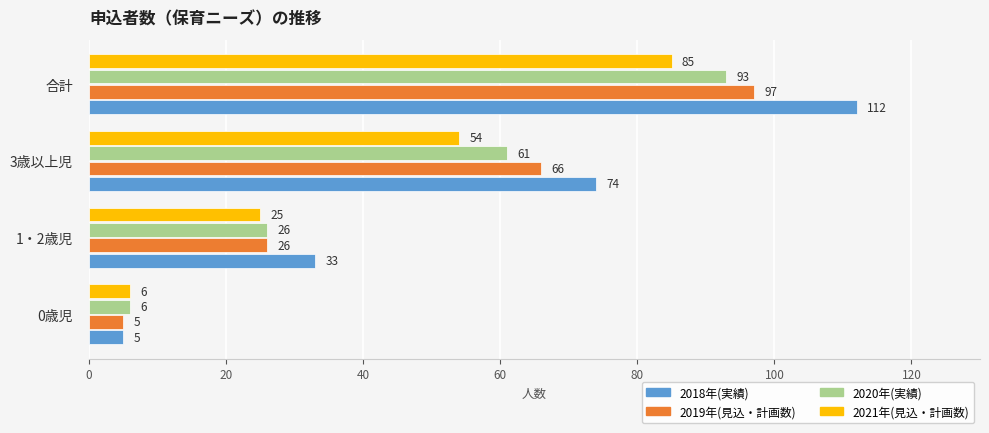

Which series has the largest range (max minus min)?

2018年(実績)